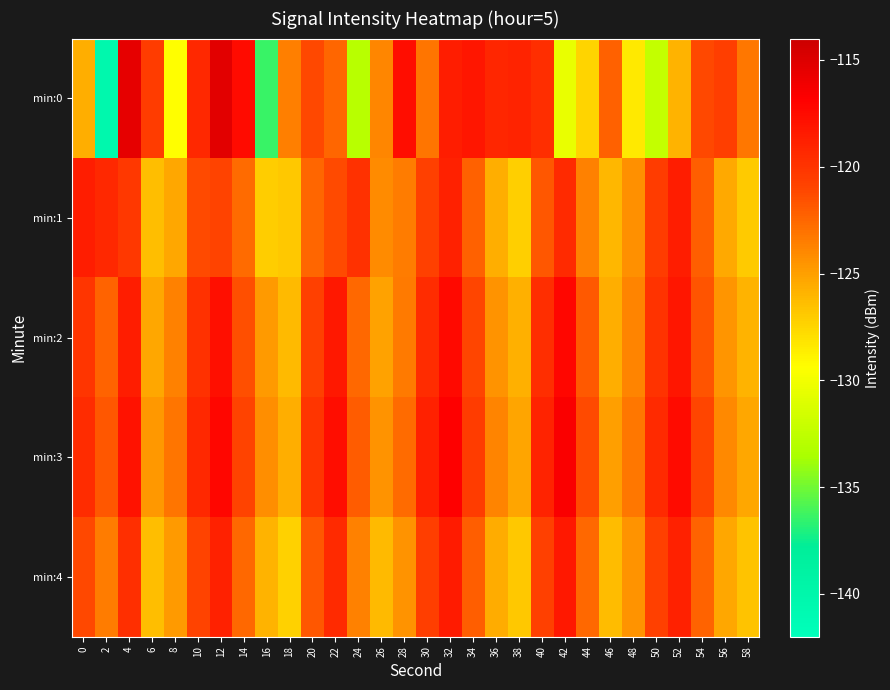

Rank the series at 48 from lowest to highest value.

min:0, min:4, min:1, min:2, min:3